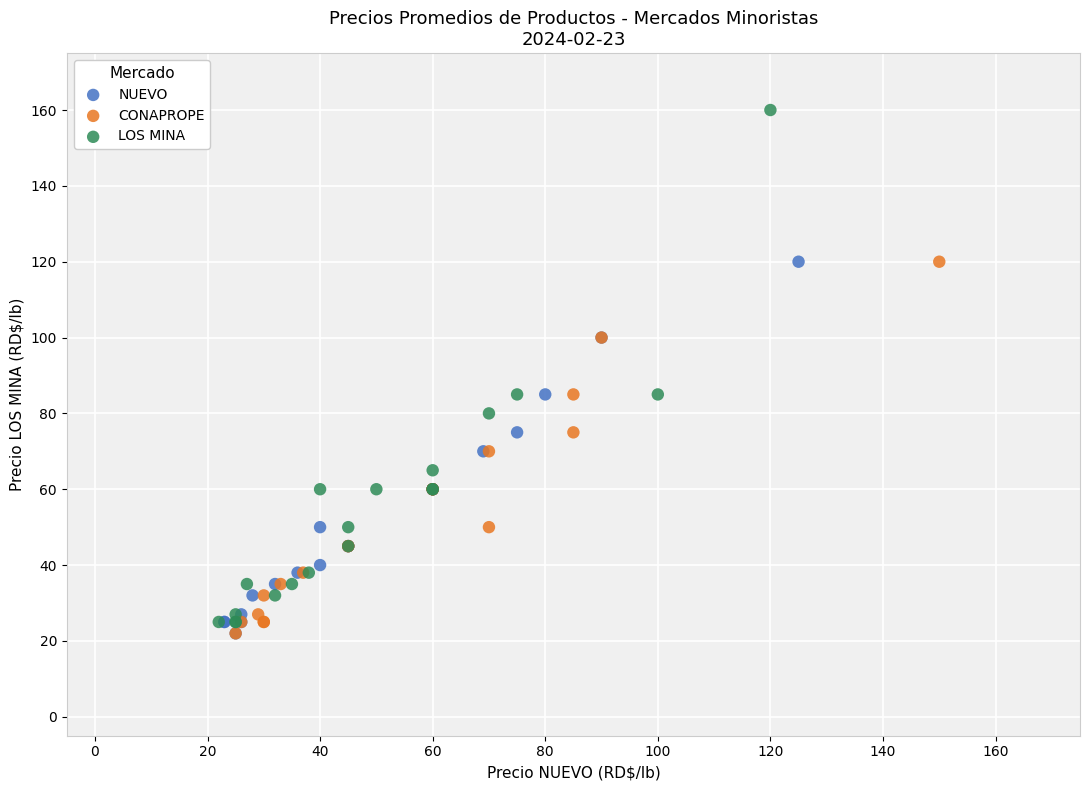

Which series has the largest Y range (max minus min)?

LOS MINA